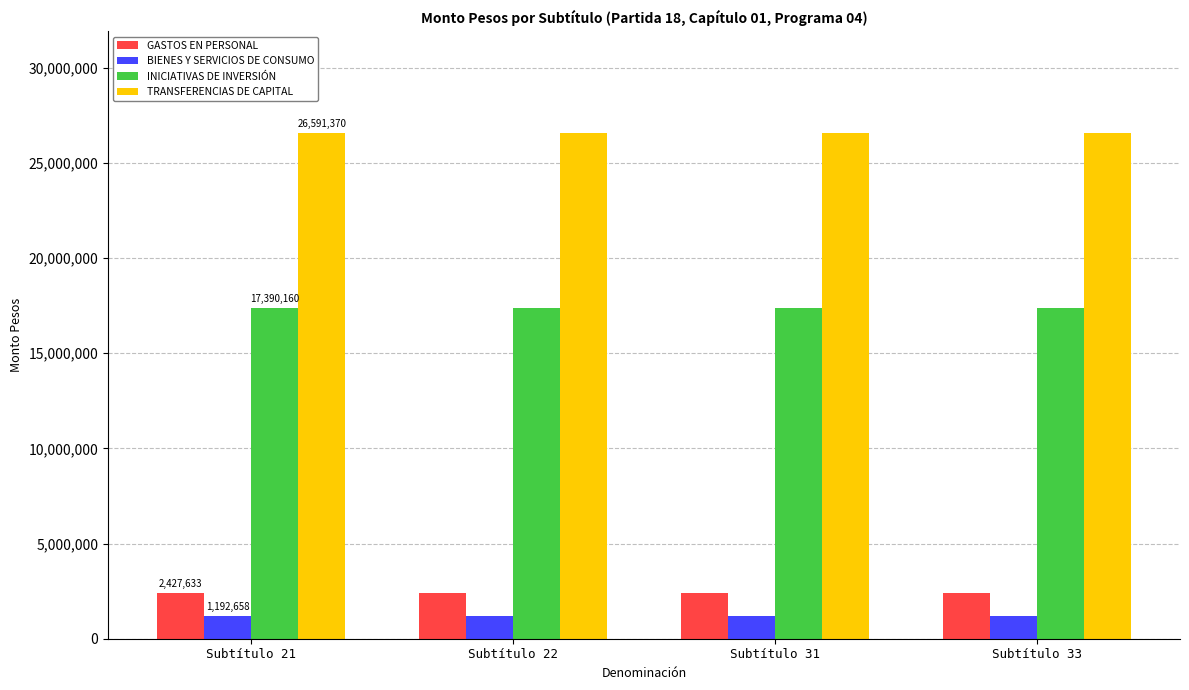

What is the minimum value for GASTOS EN PERSONAL?

2427633